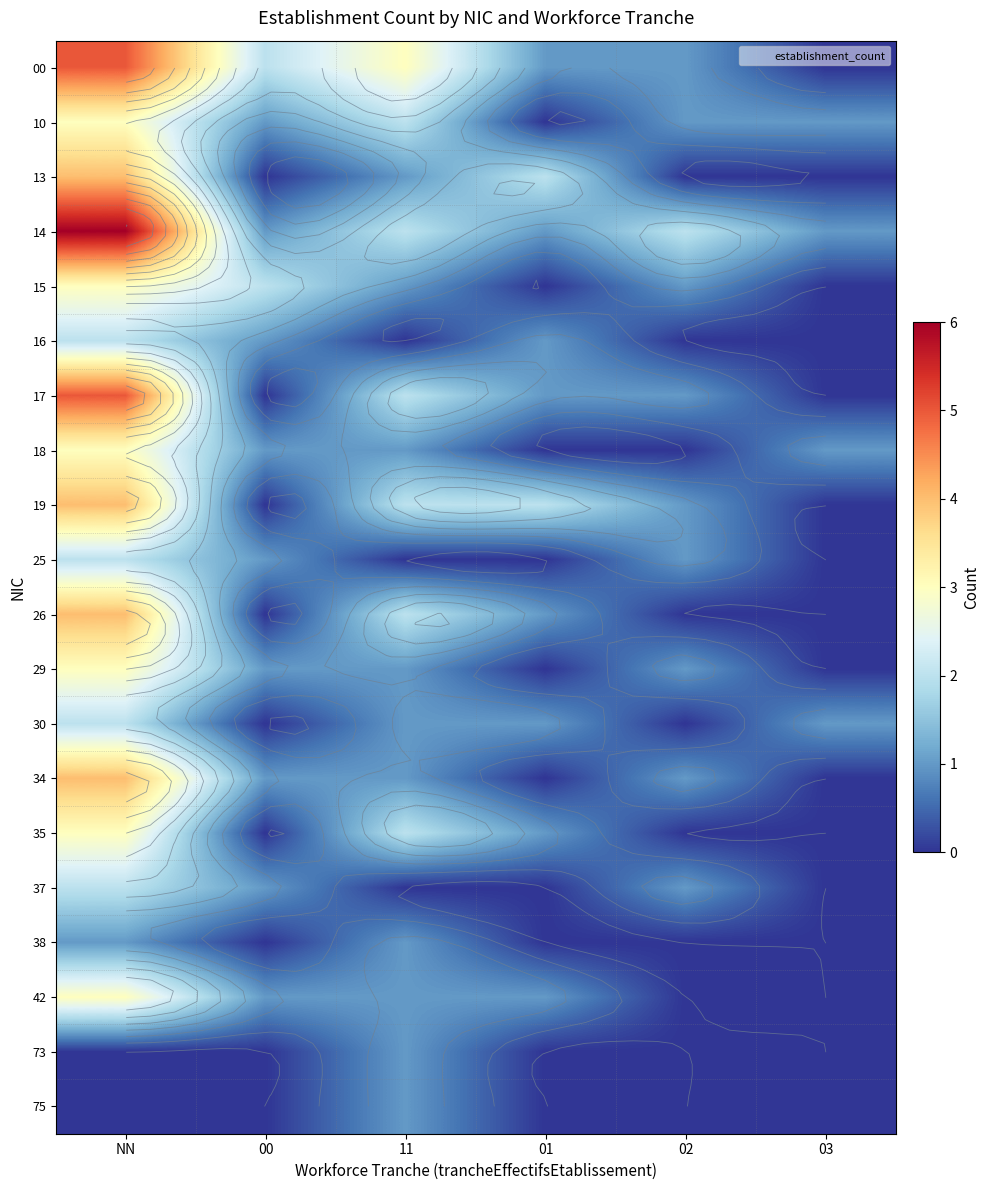

The value of 25 at 02 is 1. True or false?

True